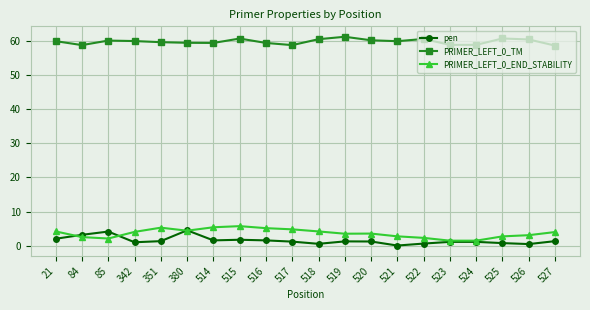

True or false: PRIMER_LEFT_0_END_STABILITY has a value of 3.5 at 520.

True